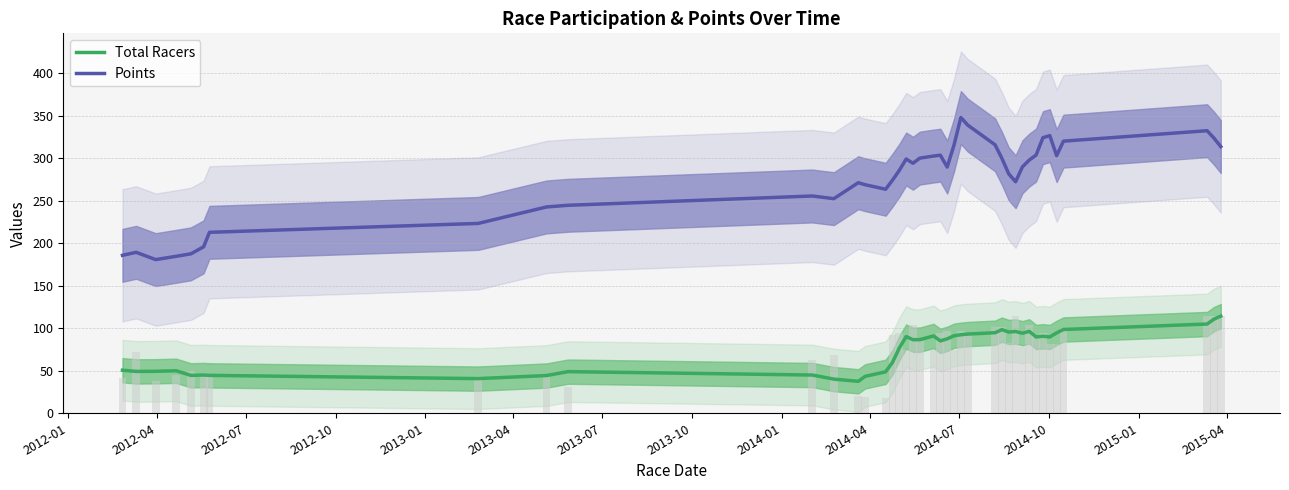

The value of Points at 20 is 141.9. True or false?

False